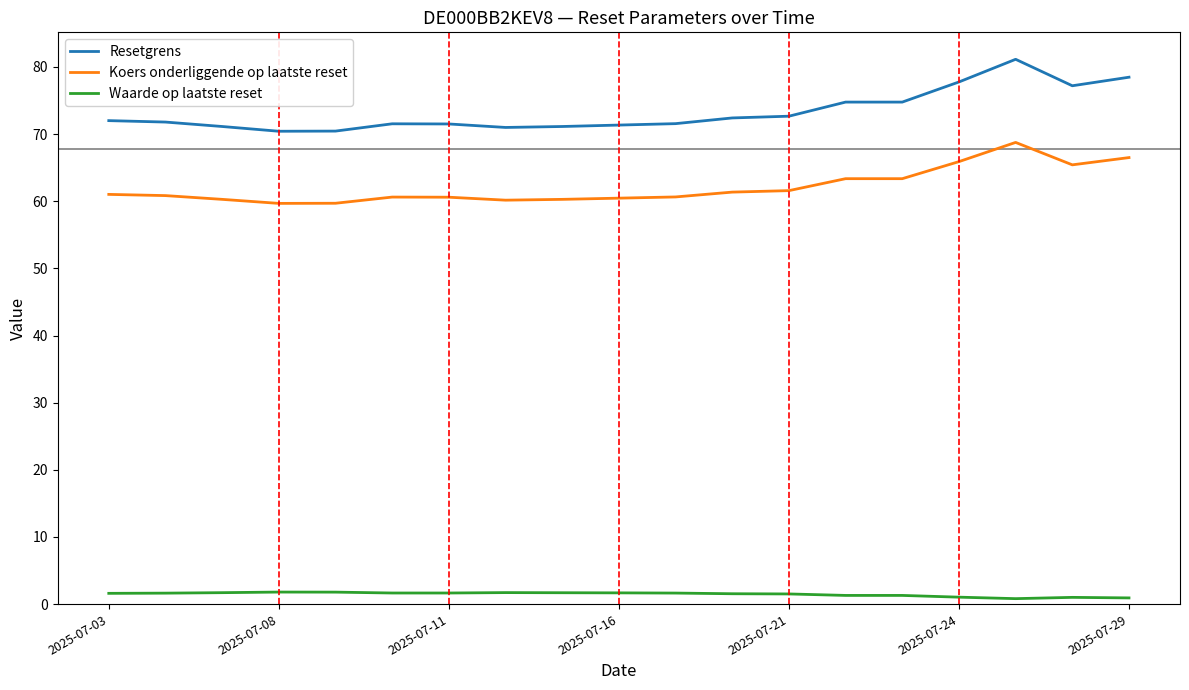

Which series has the largest range (max minus min)?

Resetgrens